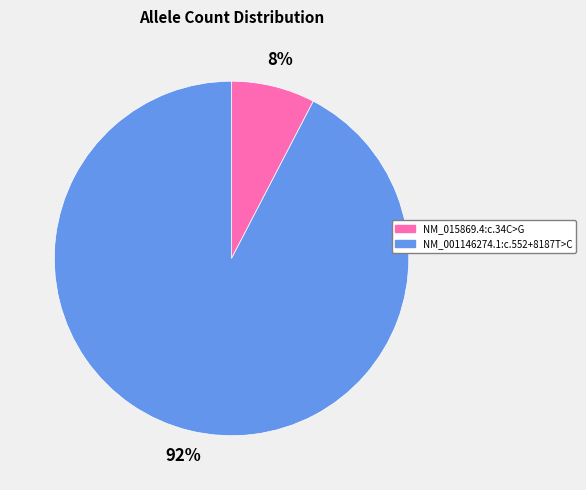

Count the number of slices in the pie.

2